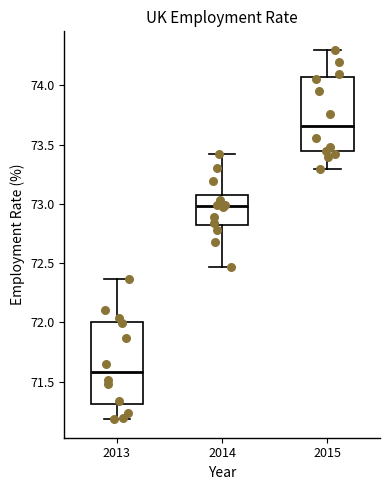

Reading left to right, transcribe this box plot: for each box, give where its median line is, the range the box spans, and where its two whiskers end, as read against the y-axis. The values are not printed on the chart, so give them approximately, as read against the axis.

2013: median 71.60, box 71.30 to 72.00, whiskers 71.20 to 72.35
2014: median 73.00, box 72.80 to 73.10, whiskers 72.45 to 73.40
2015: median 73.65, box 73.45 to 74.05, whiskers 73.30 to 74.30